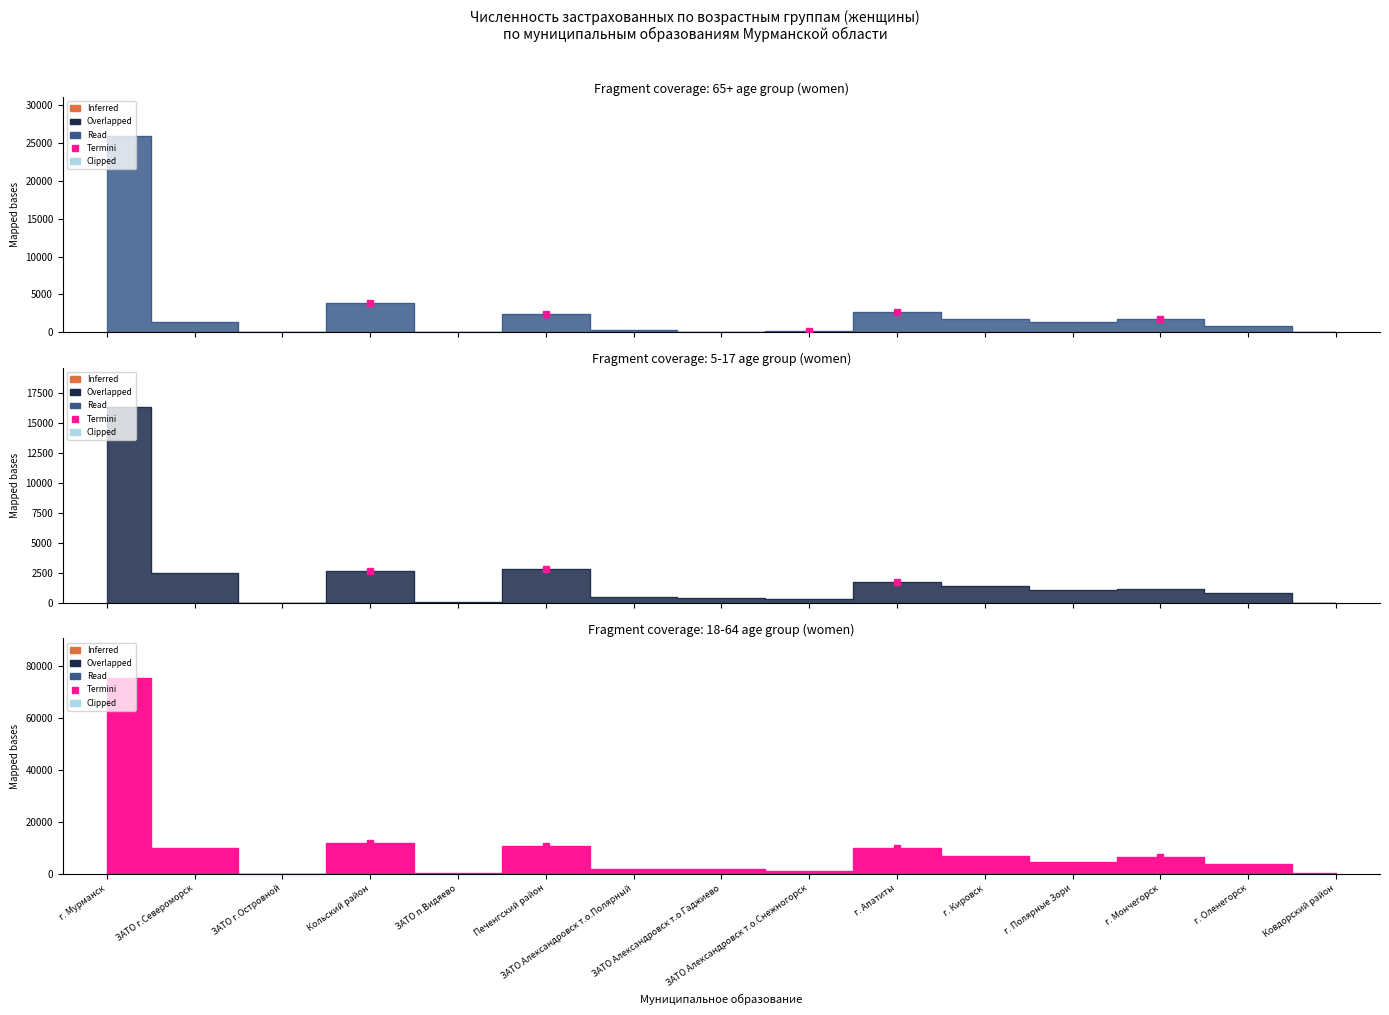

Is this an area chart (filled region under the line)?

No